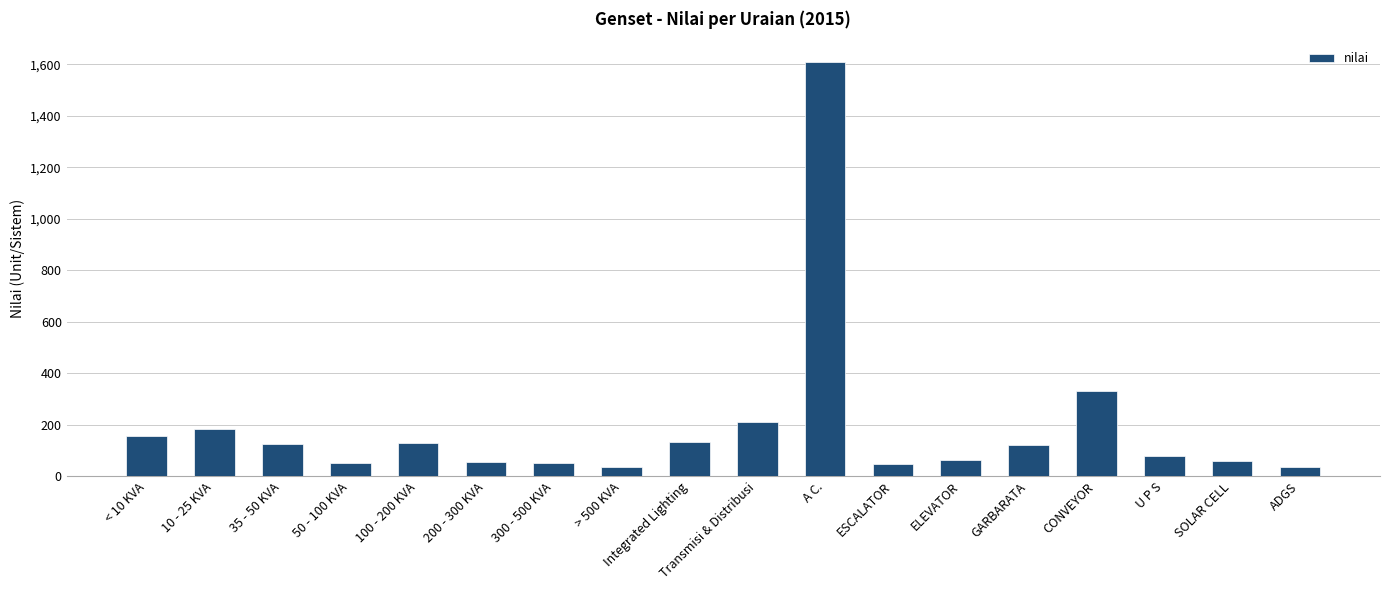

What is the ratio of the value at 200 - 300 KVA to the value at 10 - 25 KVA?

0.3